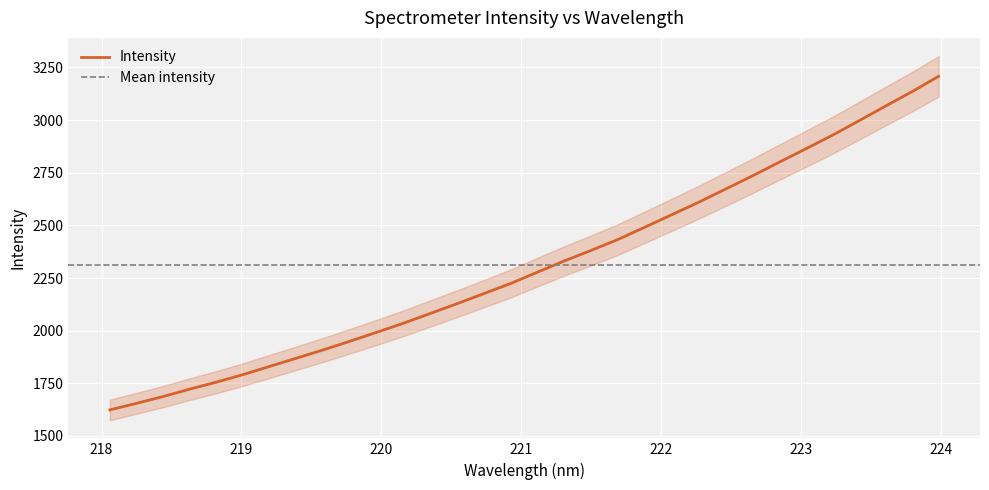

What is the label of the 18th point from the left?

221.3083